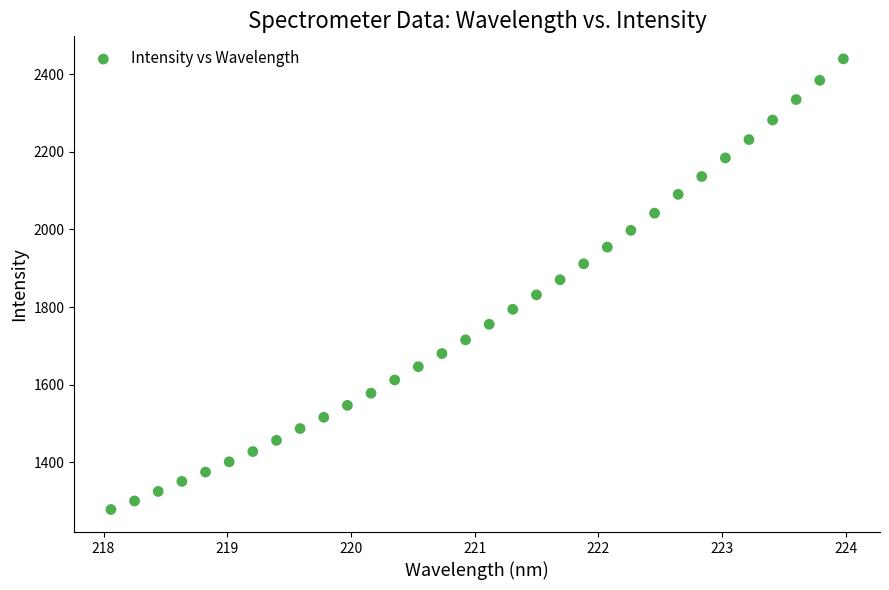

What is the range of Y values (max minus min)?

1161.2